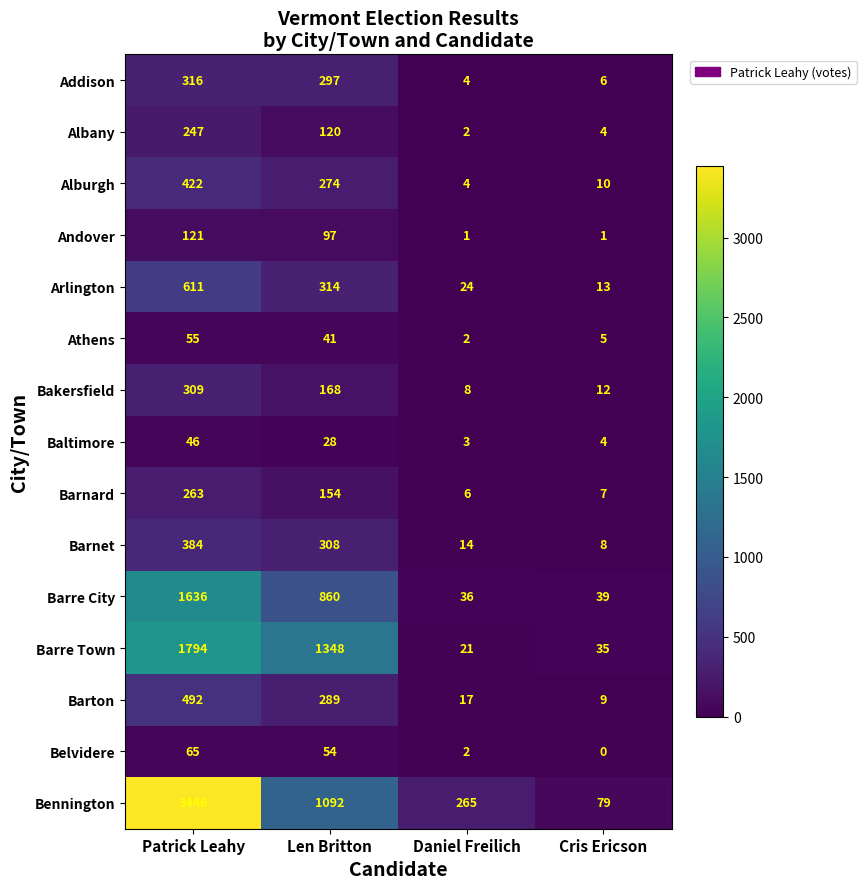

What is the maximum value for Athens?

55